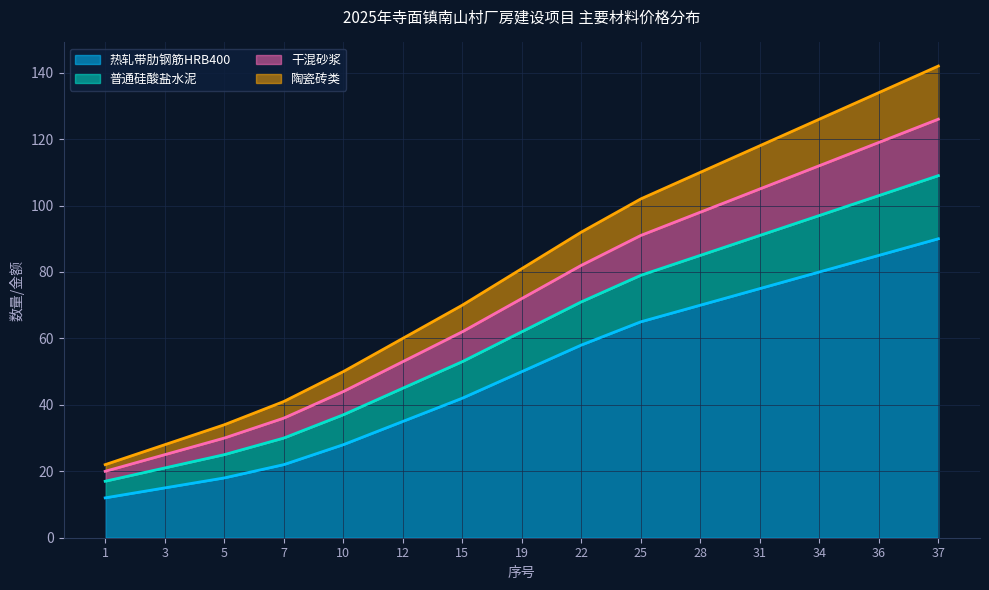

How many values in the 干混砂浆 series exceed 72?

7